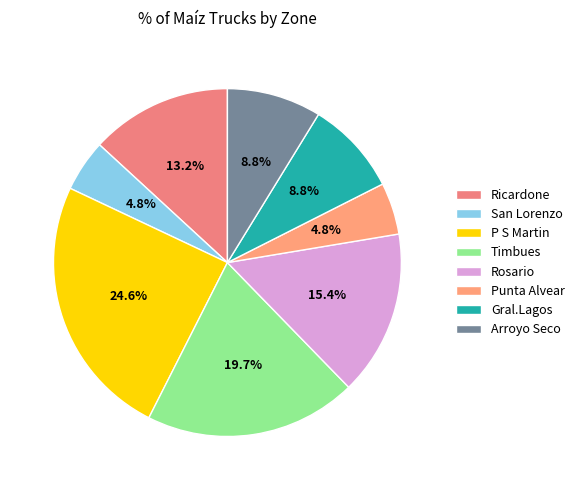

Does Punta Alvear represent more than half of the total?

No